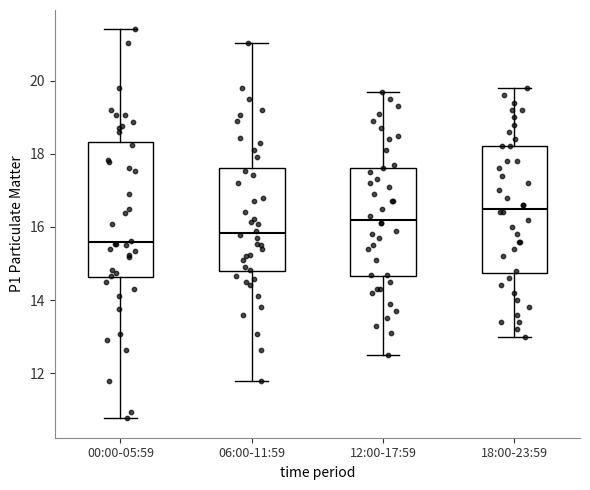

Reading left to right, read every box against the y-axis: the position of its median line, the range the box covers, and the ends of its whiskers. The values are not printed on the chart, so give them approximately, as read against the axis.

00:00-05:59: median 15.6, box 14.6 to 18.4, whiskers 10.8 to 21.4
06:00-11:59: median 15.8, box 14.8 to 17.6, whiskers 11.8 to 21.0
12:00-17:59: median 16.2, box 14.6 to 17.6, whiskers 12.6 to 19.8
18:00-23:59: median 16.6, box 14.8 to 18.2, whiskers 13.0 to 19.8